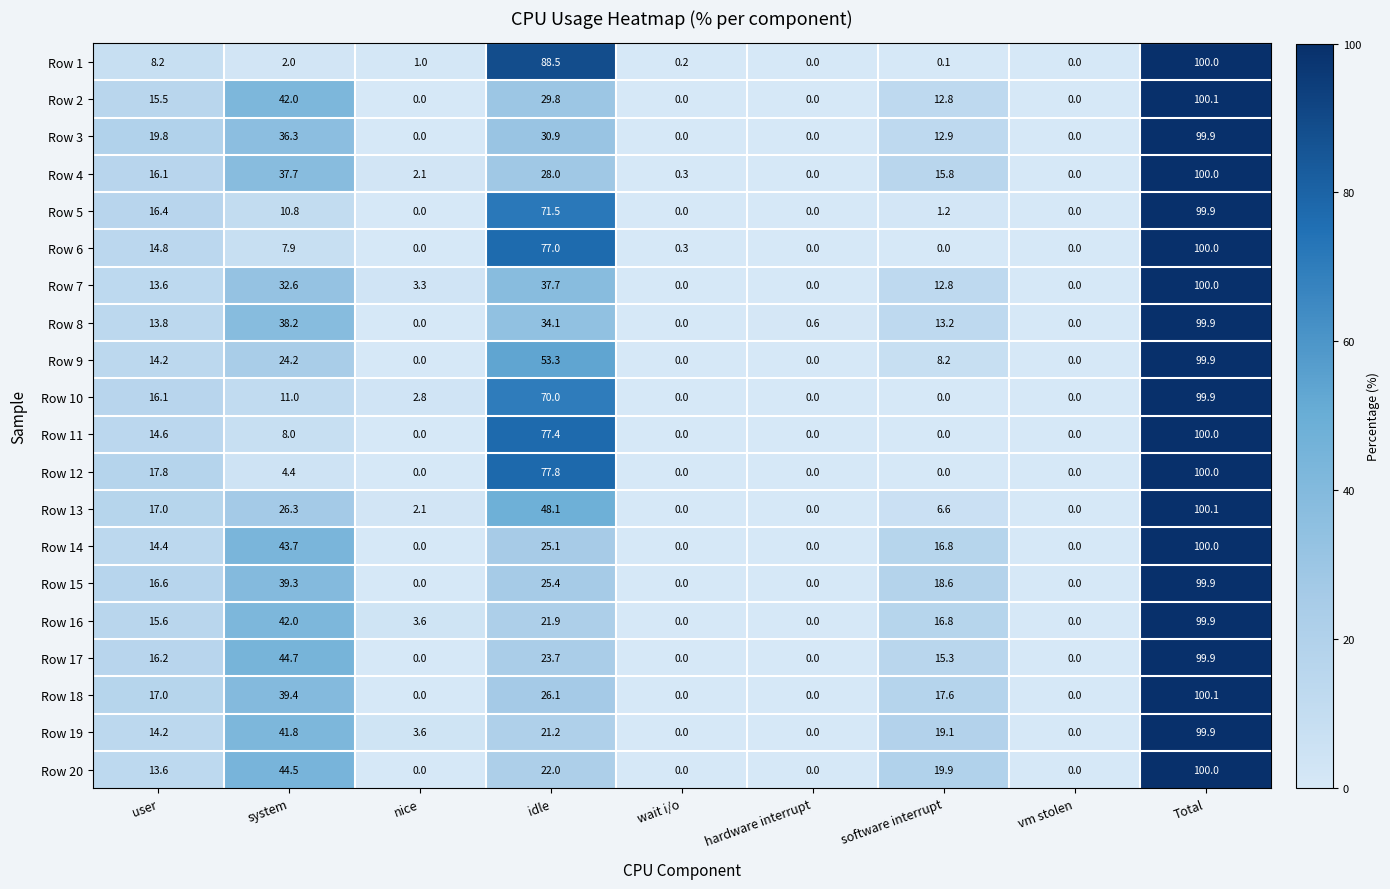

At which category does the chart reach its peak across all series?

Total